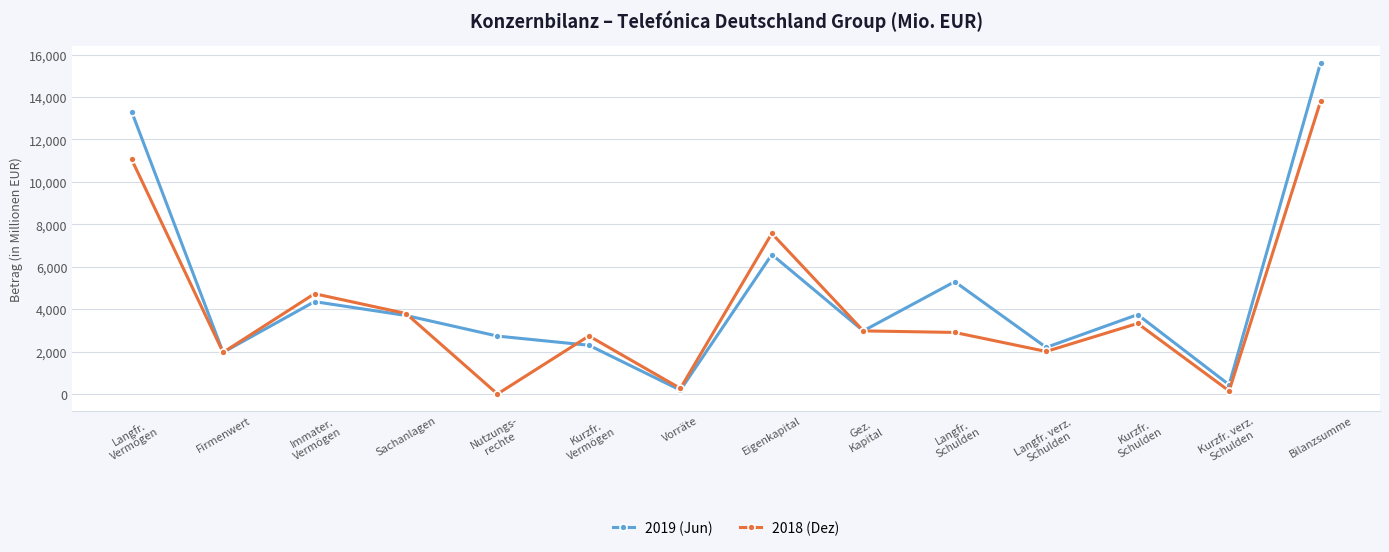

Is the value of 2018 (Dez) at Bilanzsumme greater than the value of 2019 (Jun) at Kurzfr. verz.
Schulden?

Yes